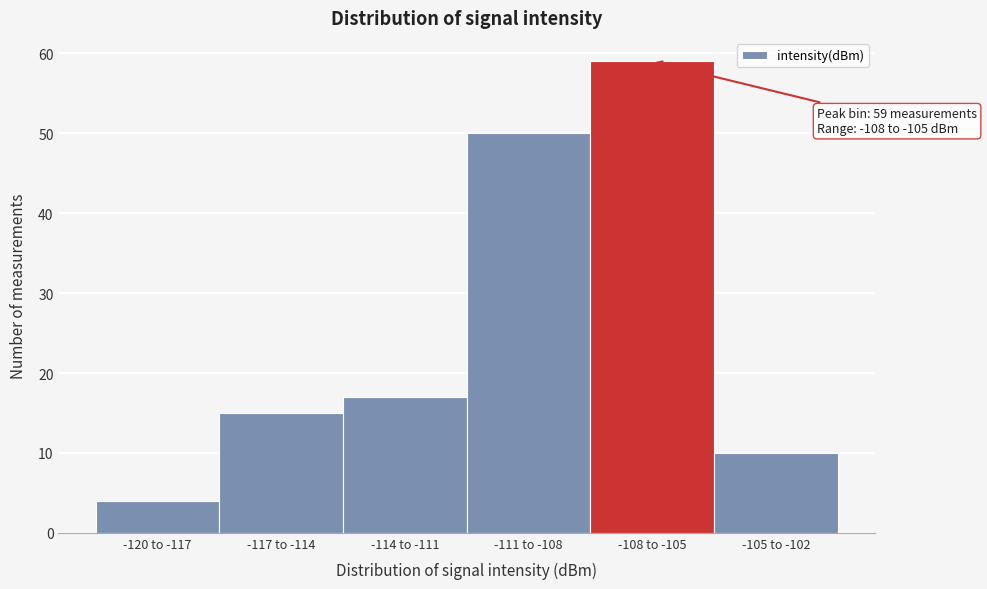

Reading left to right, transcribe all the data shown in this chart.

-120 to -117=4	-117 to -114=15	-114 to -111=17	-111 to -108=50	-108 to -105=59	-105 to -102=10